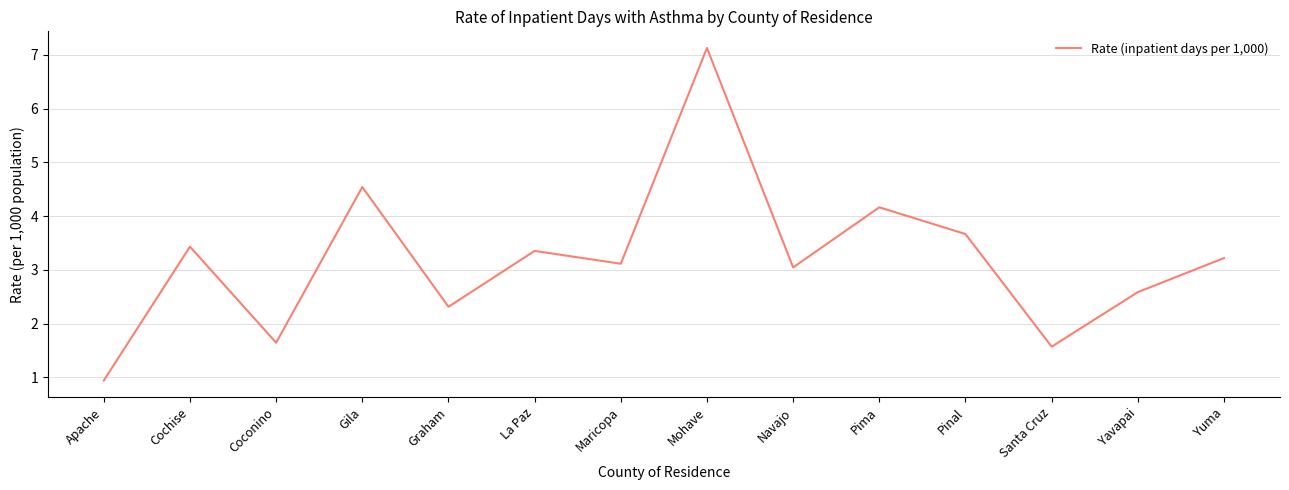

What is the difference between the second highest and second lowest values?

3.0